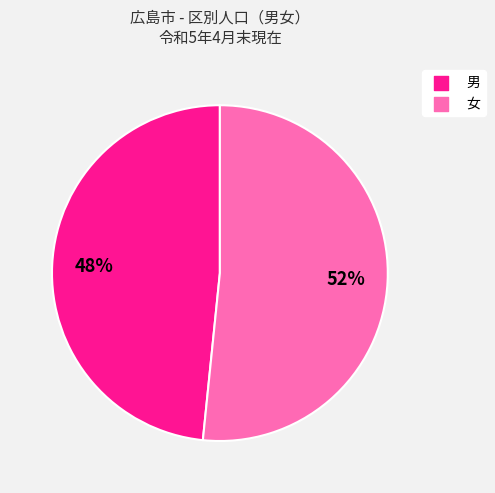

To the nearest percent, what is the average slice percentage?

50%